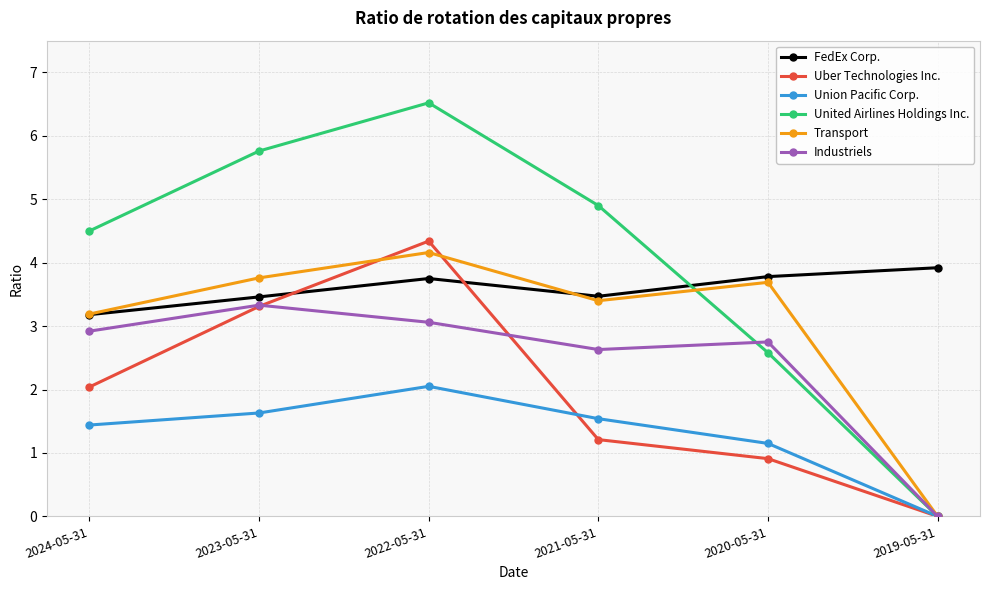

True or false: FedEx Corp. has more than 2 points higher than both neighbors.

False